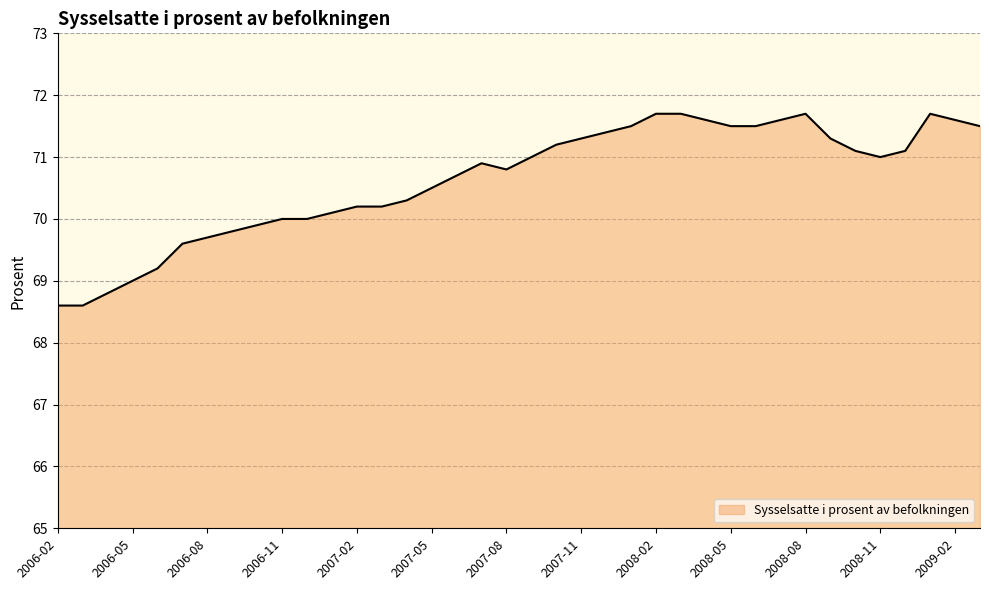

What is the maximum value shown in the chart?

71.7